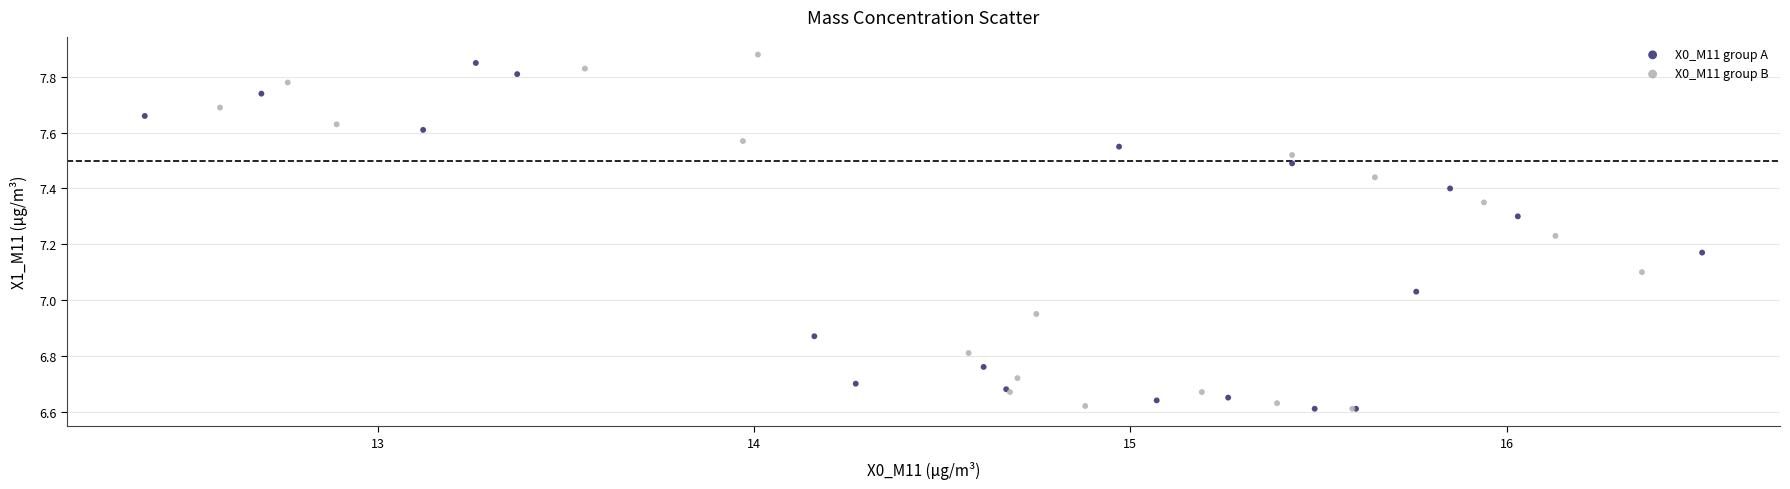

Which series has the largest Y range (max minus min)?

X0_M11 group B